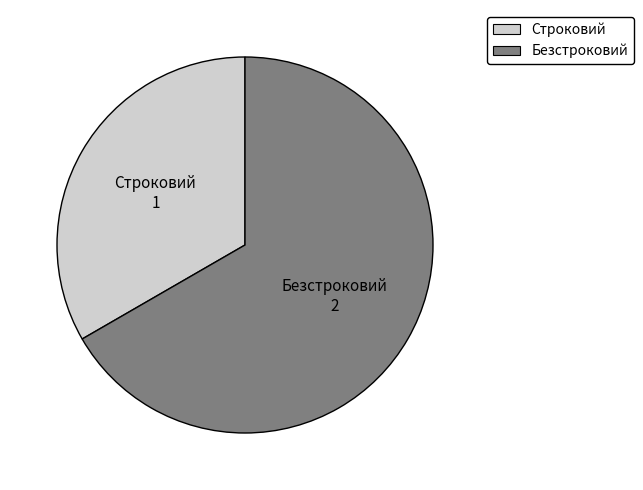

Is there a majority slice in this chart?

Yes